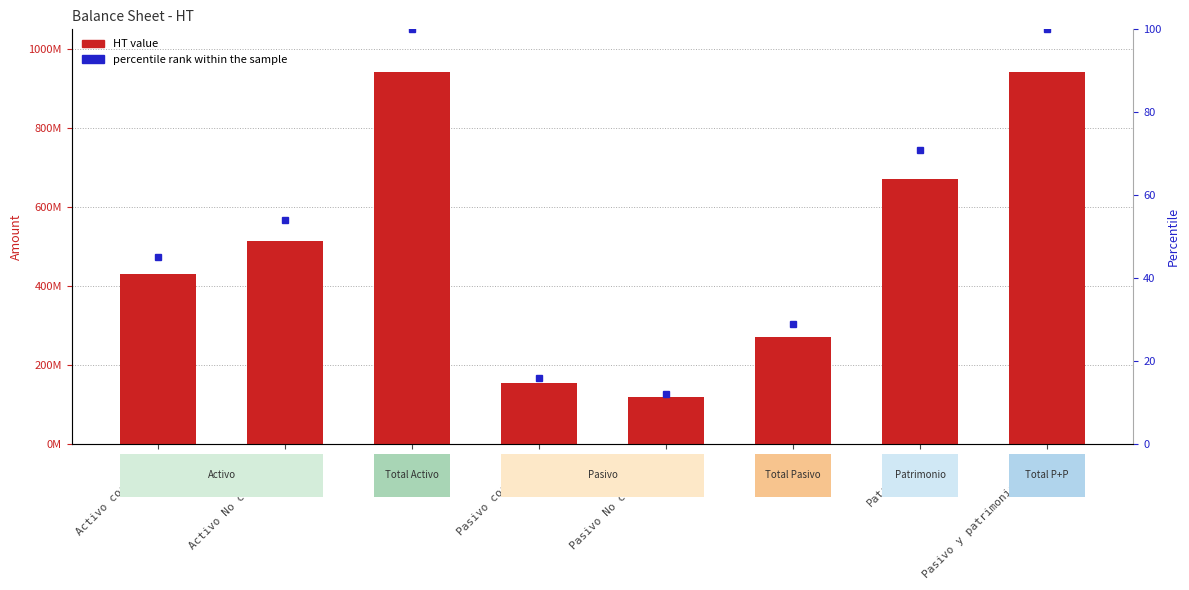

Which category has the highest value across all series?

Pasivo y patrimonio total